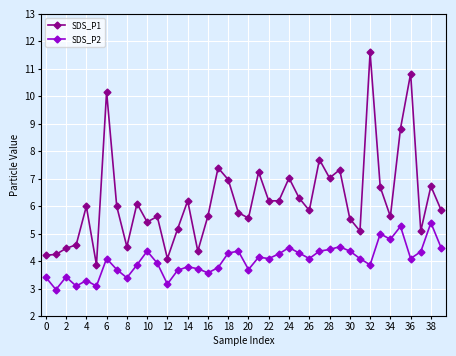

True or false: SDS_P1 and SDS_P2 intersect in this chart.

False